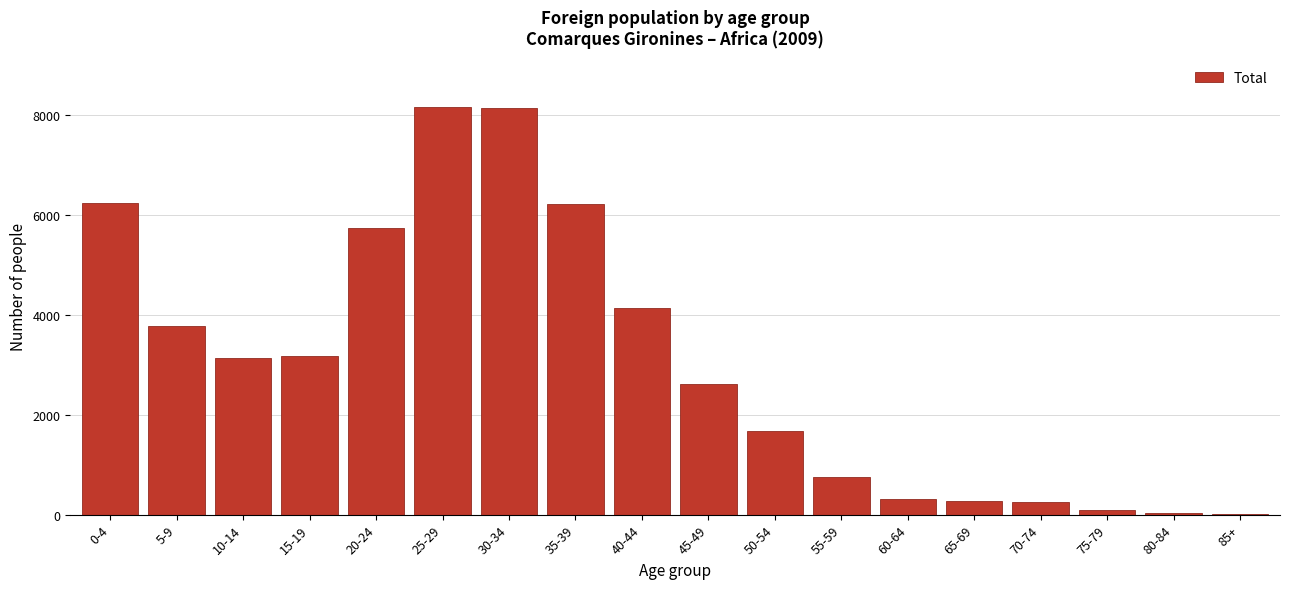

The value at 60-64 is 312. True or false?

True